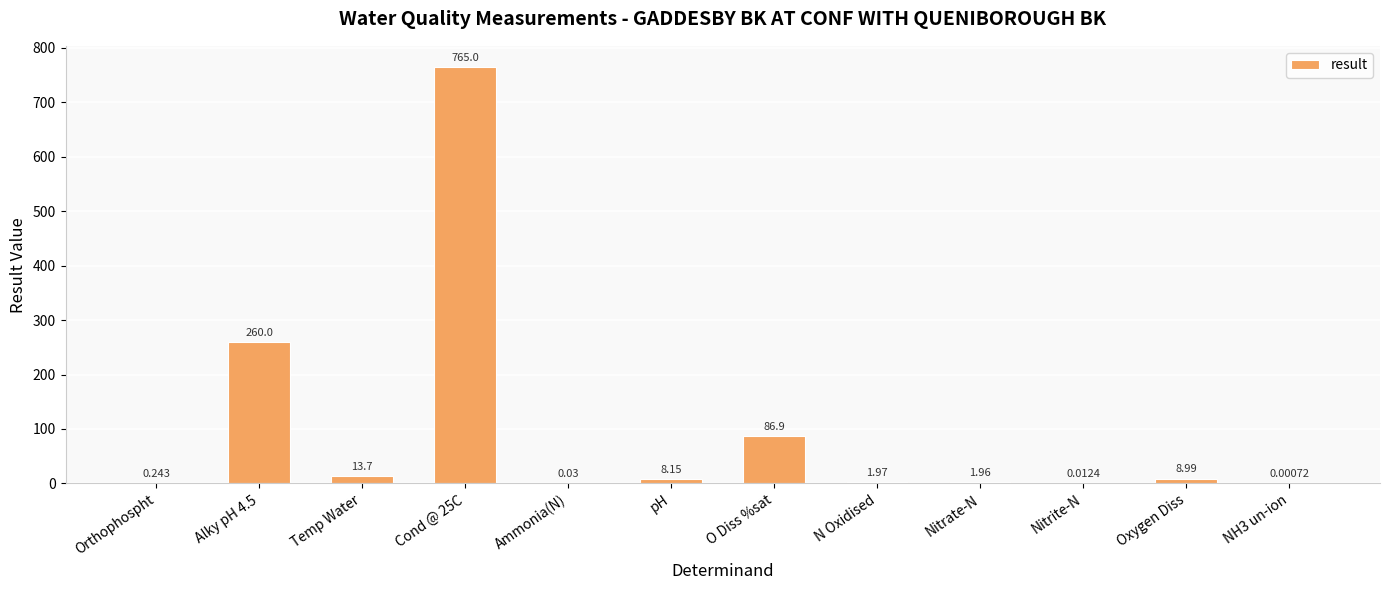

At which label is the value closest to 382?

Alky pH 4.5